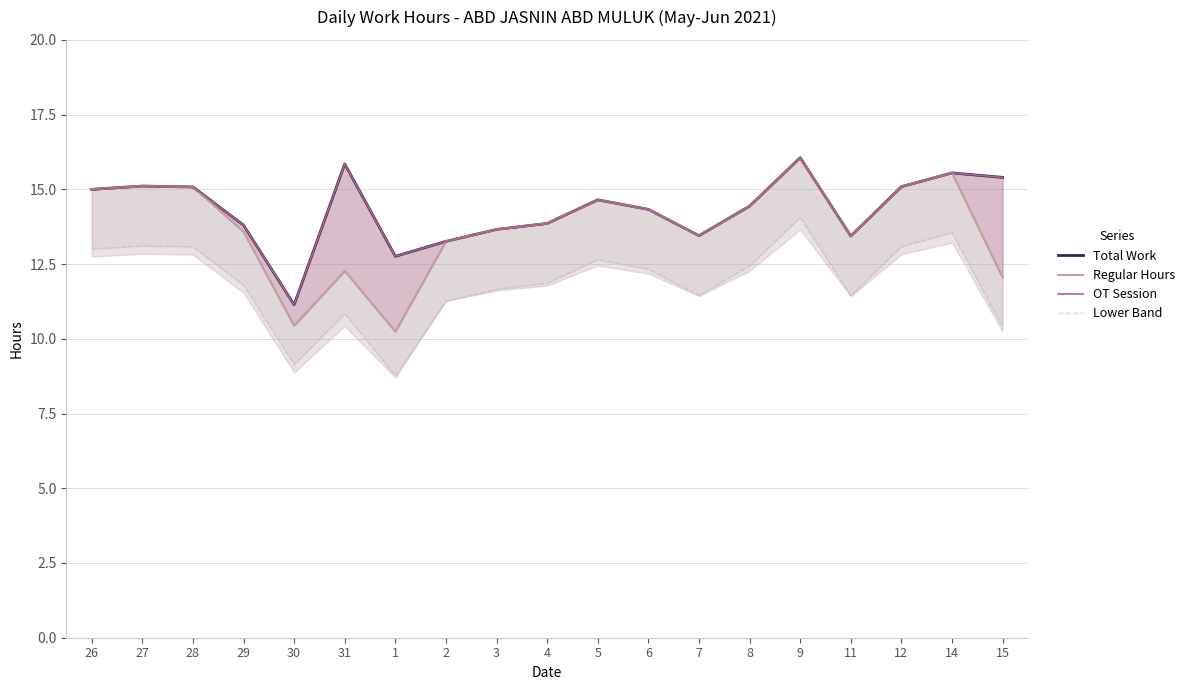

What is the sum of the OT Session values at 26 and 11?

28.4